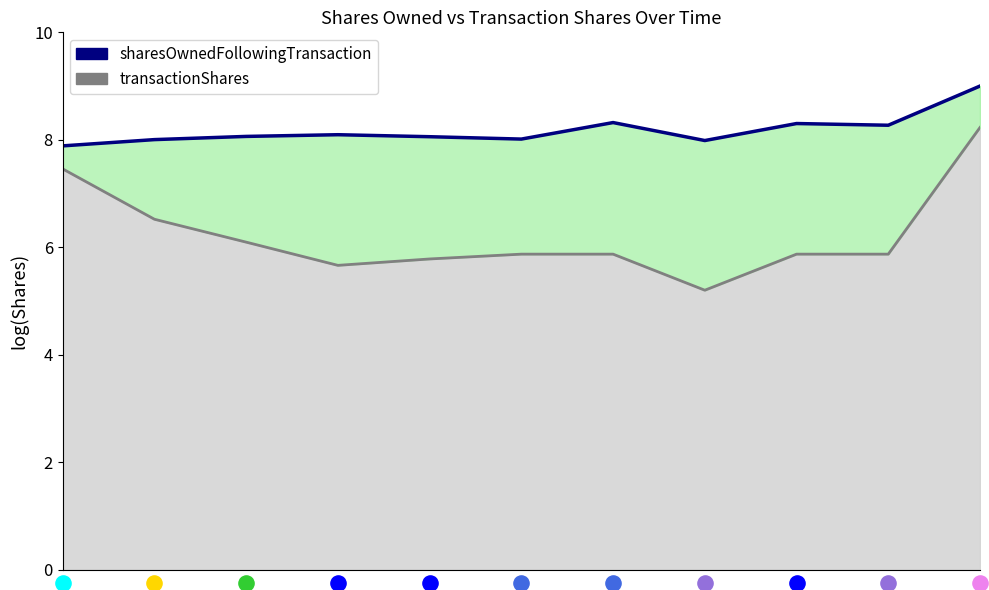

What is the ratio of the value at 3 to the value at 9?

1.0